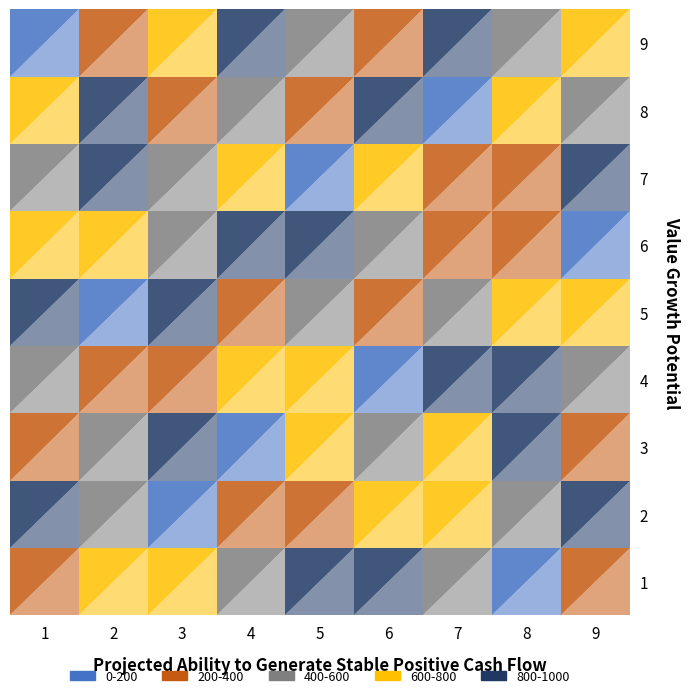

Is it true that 3 equals 3 at 3?

True